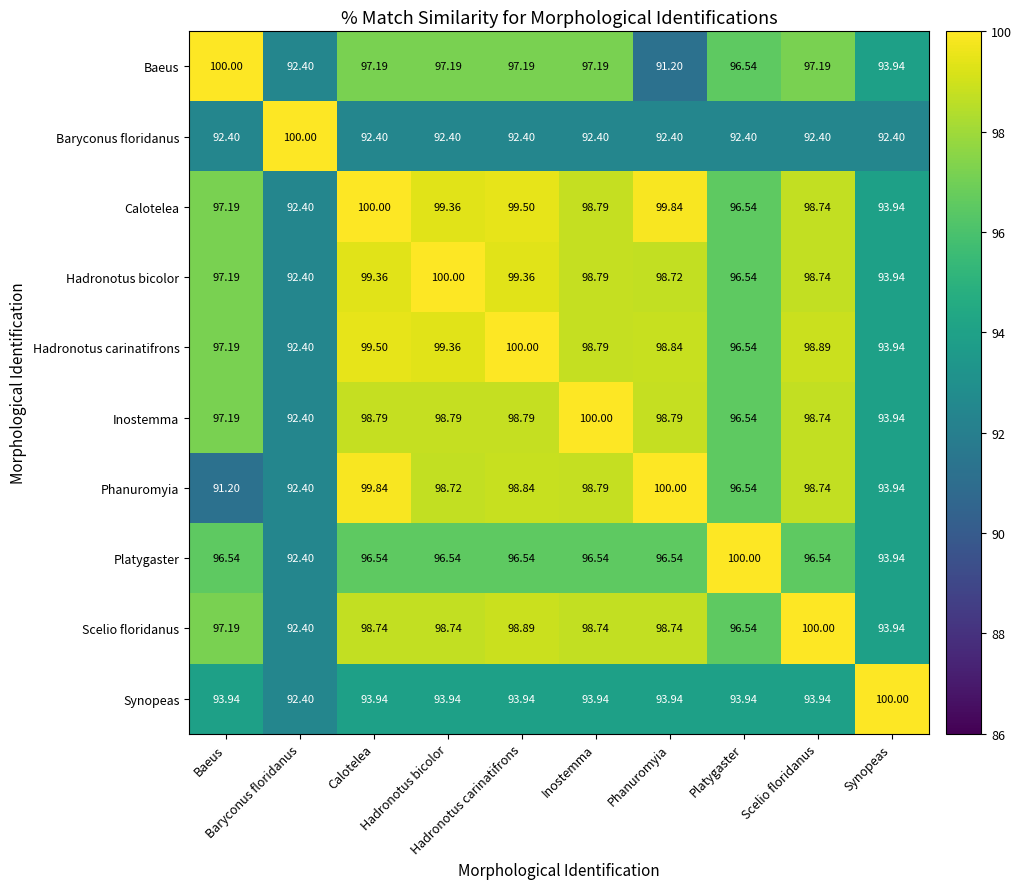

How many data points does each series have?

10